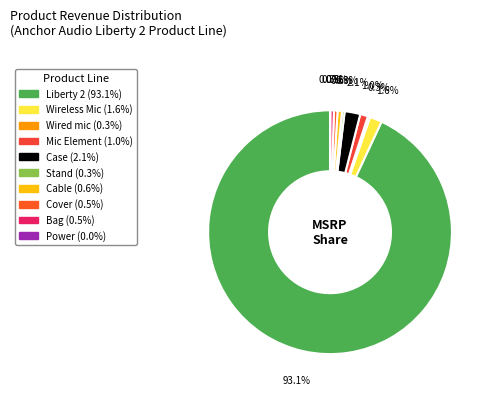

How many segments does this pie chart have?

10